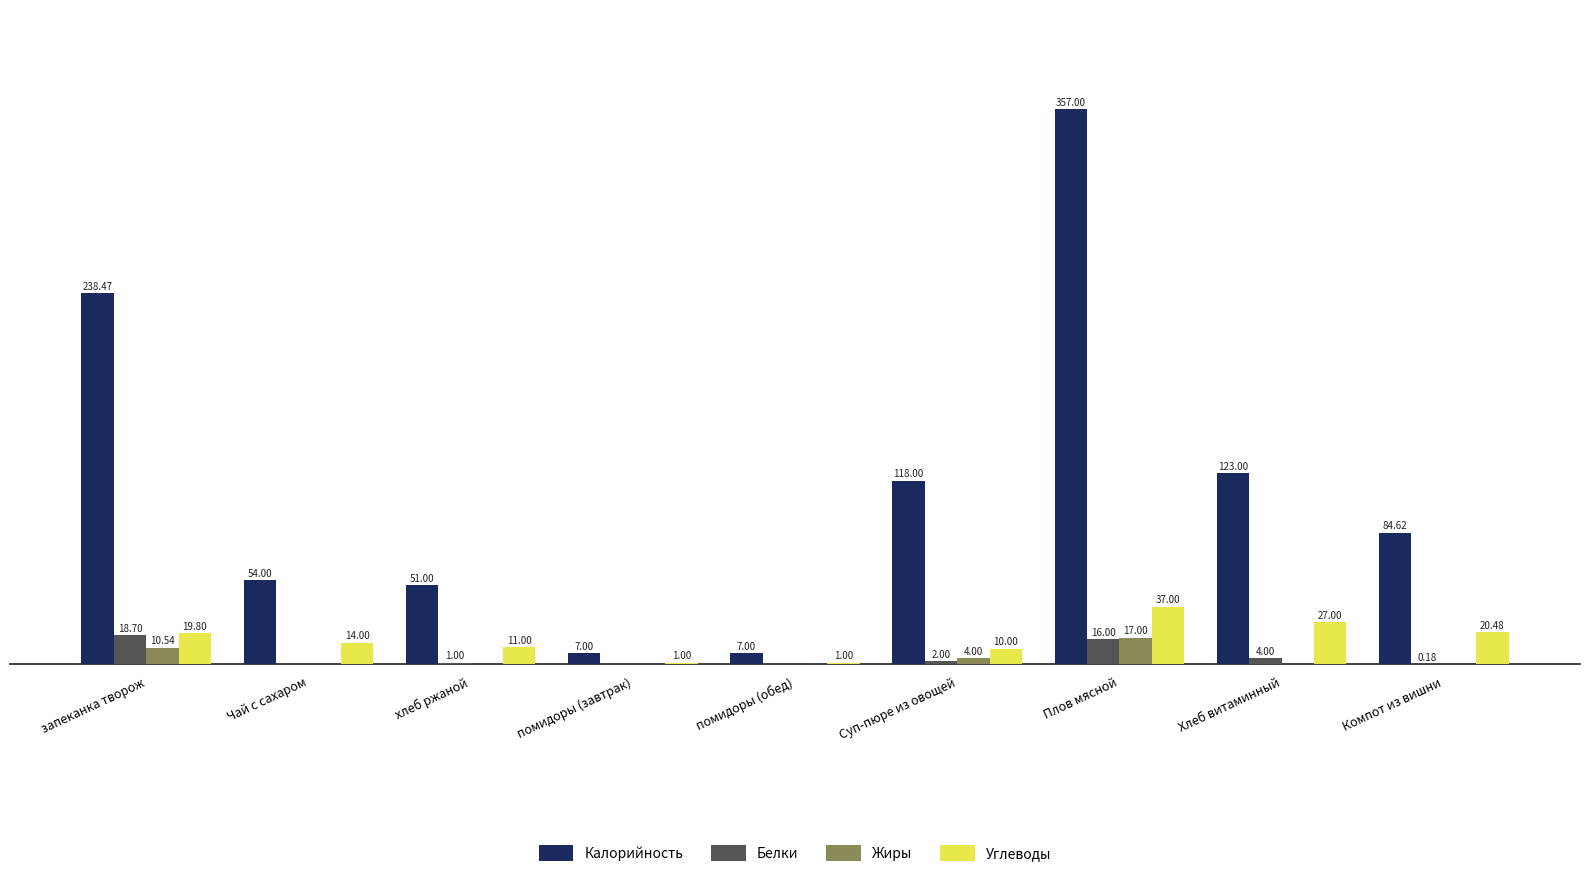

At which label does Калорийность first exceed 84?

запеканка творож